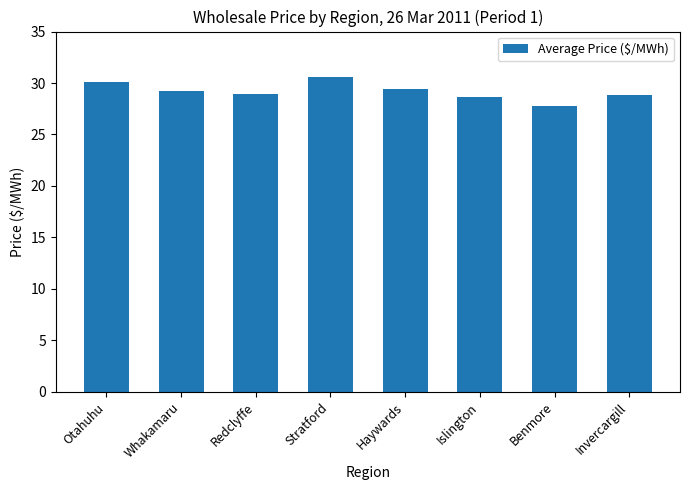

What is the difference between the second highest and minimum values?

2.3